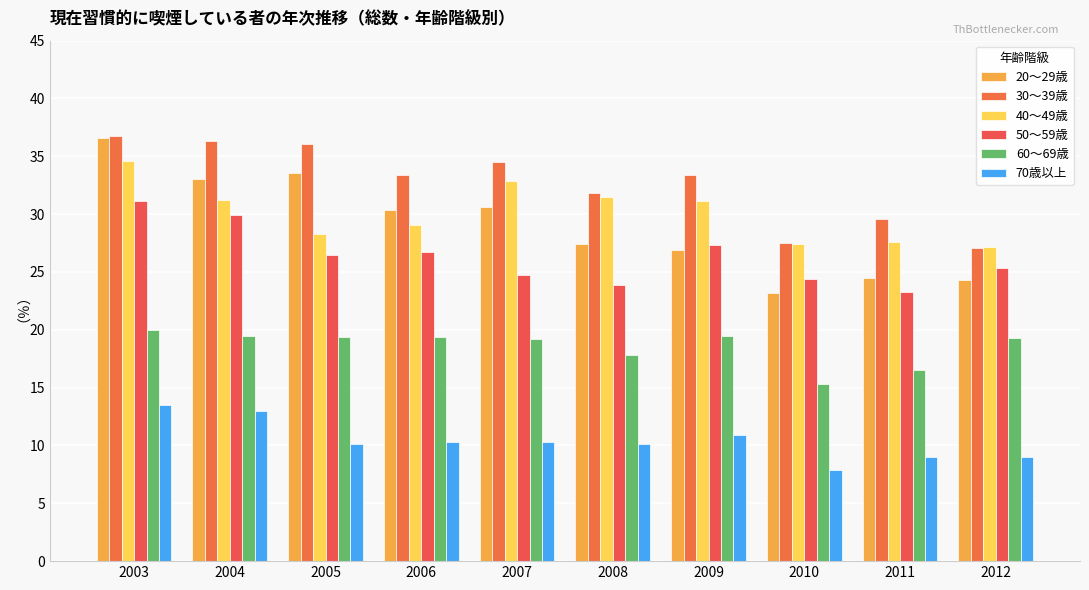

What is the spread (max minus min) of values at 2010?

19.6